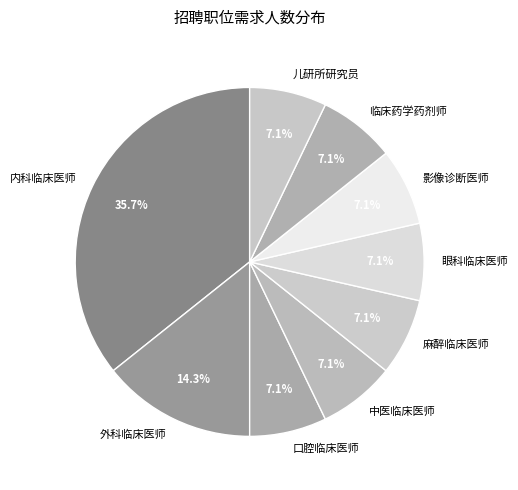

Is it true that 口腔临床医师 is 7% of the pie?

True